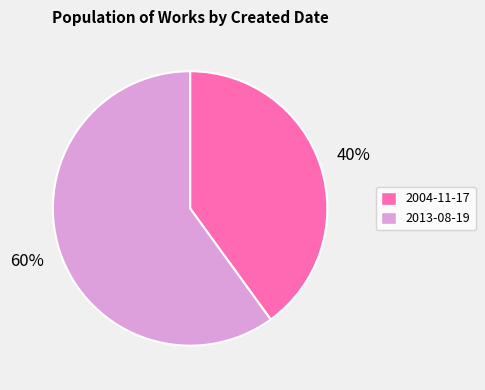

Does any single category account for the majority?

Yes